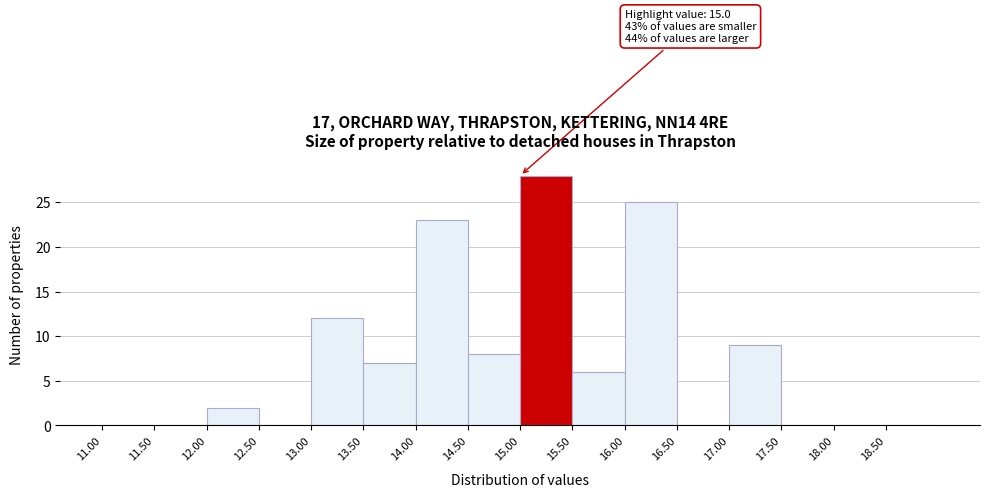

Which range on the x-axis has the tallest bar?

15.0 to 15.5